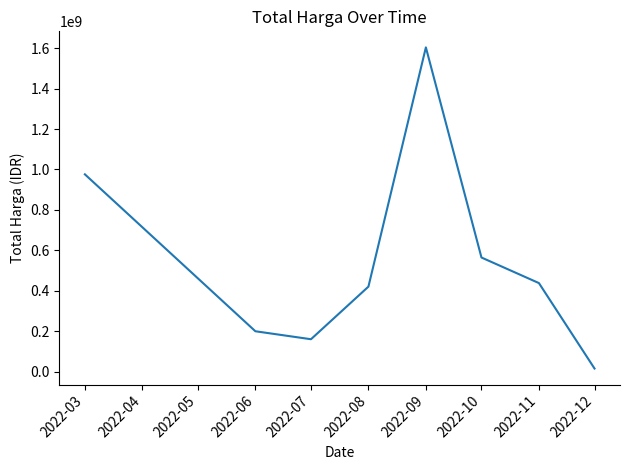

Rank the categories by value from highest to lowest.

2022-09, 2022-03, 2022-10, 2022-11, 2022-08, 2022-06, 2022-07, 2022-12